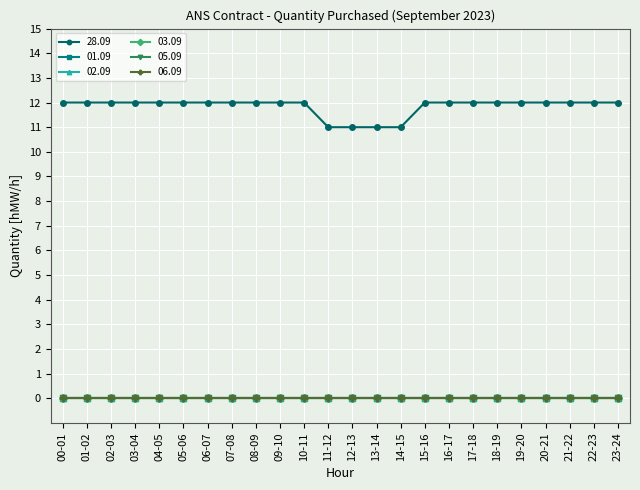

True or false: 05.09 and 03.09 cross at least once.

False